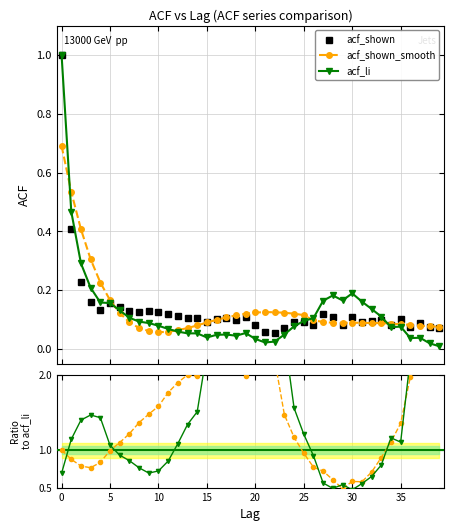

What is the value of the acf_li point at the 3rd from the left?

0.3